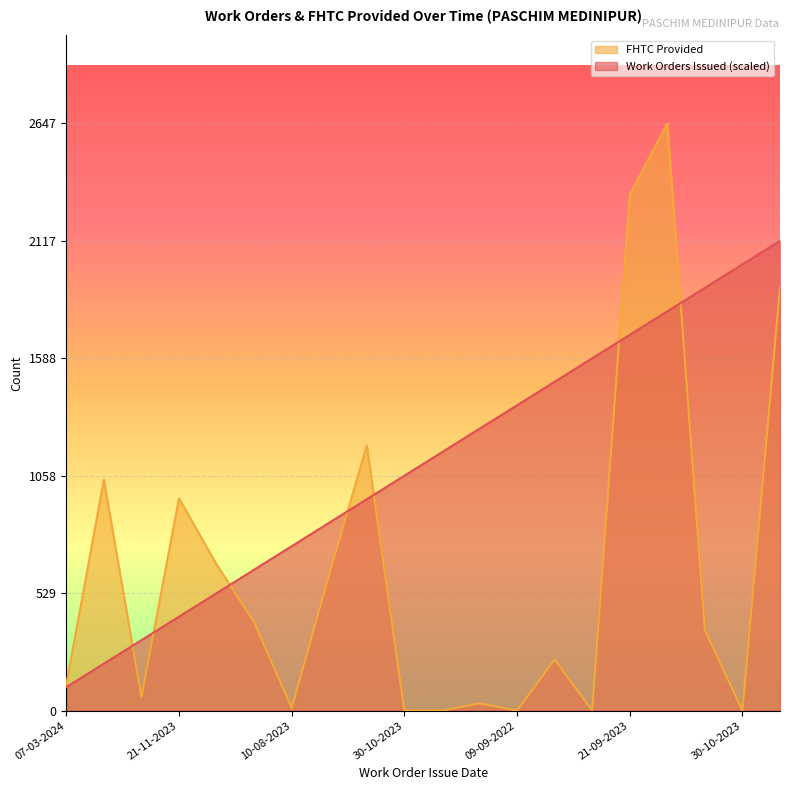

How many distinct data groups are displayed?

2